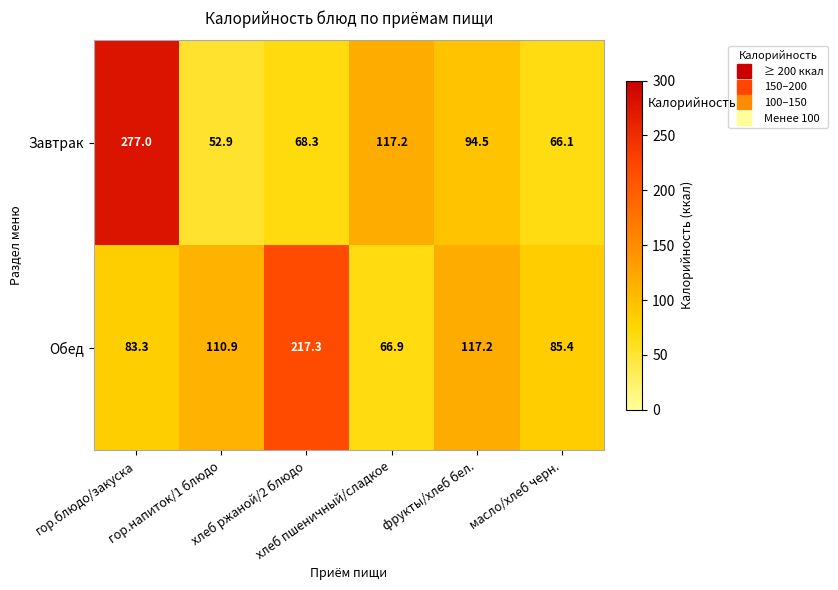

What is the difference between the maximum and second lowest values in the Обед series?

134.0